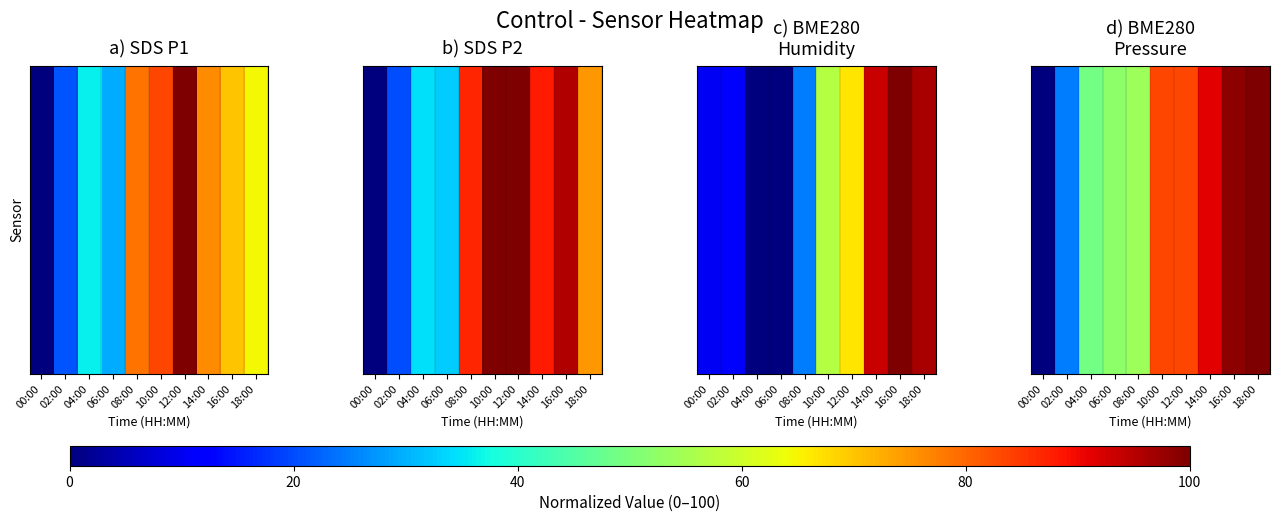

What is the change in value from 02:00 to 12:00?

+58.7